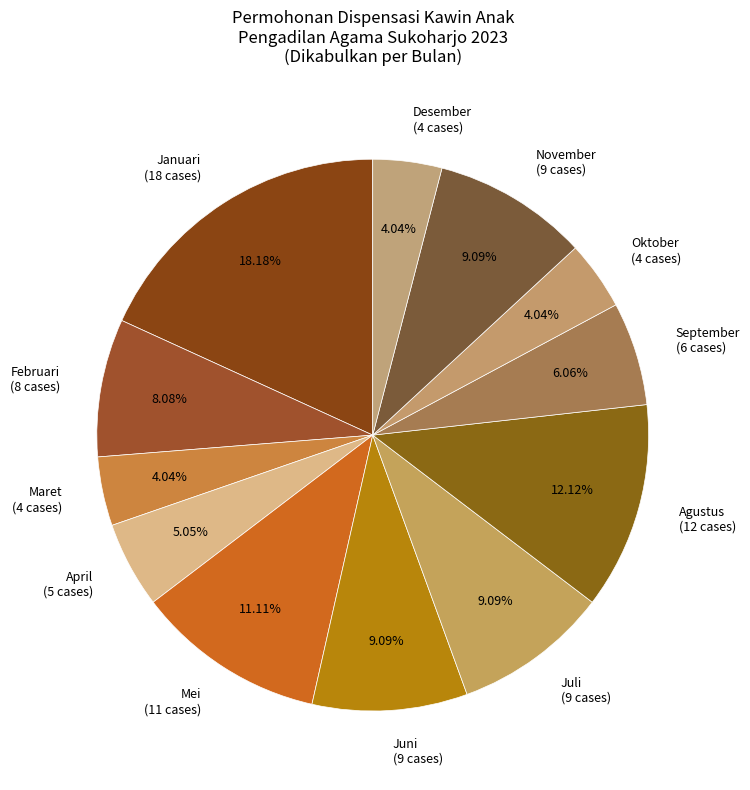

Combined, do Februari (8 cases) and November (9 cases) account for over 50%?

No